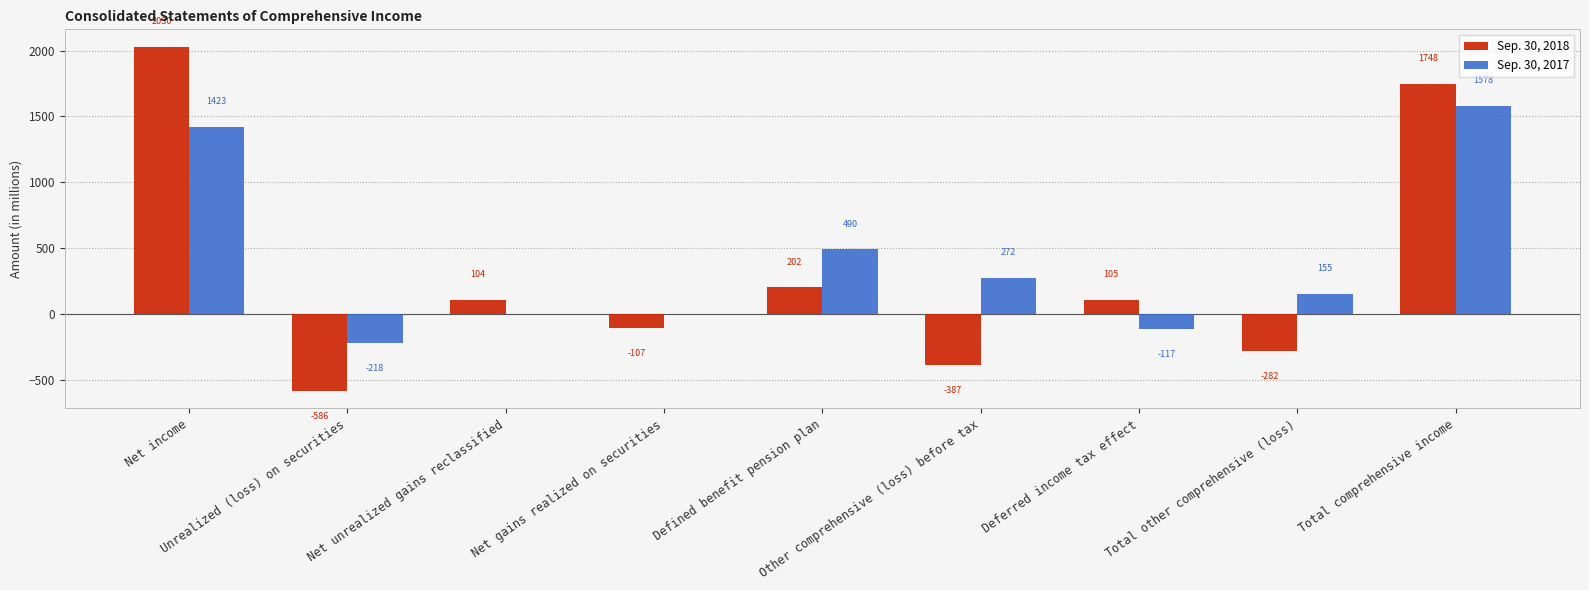

What is the highest value of the Sep. 30, 2018 series?

2030